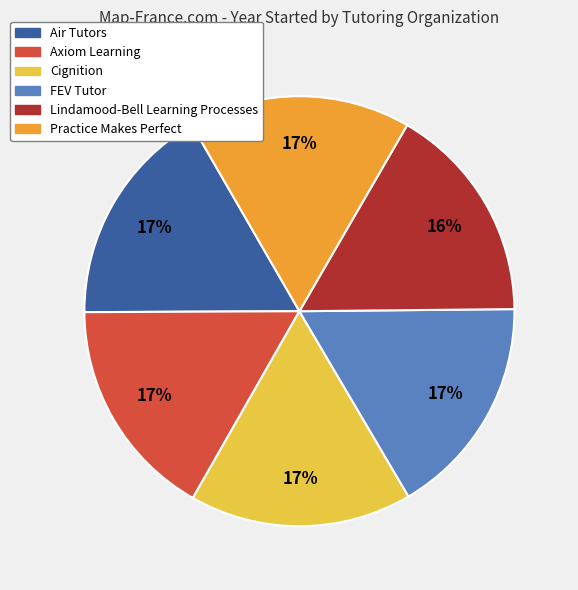

How many slices are in this pie chart?

6